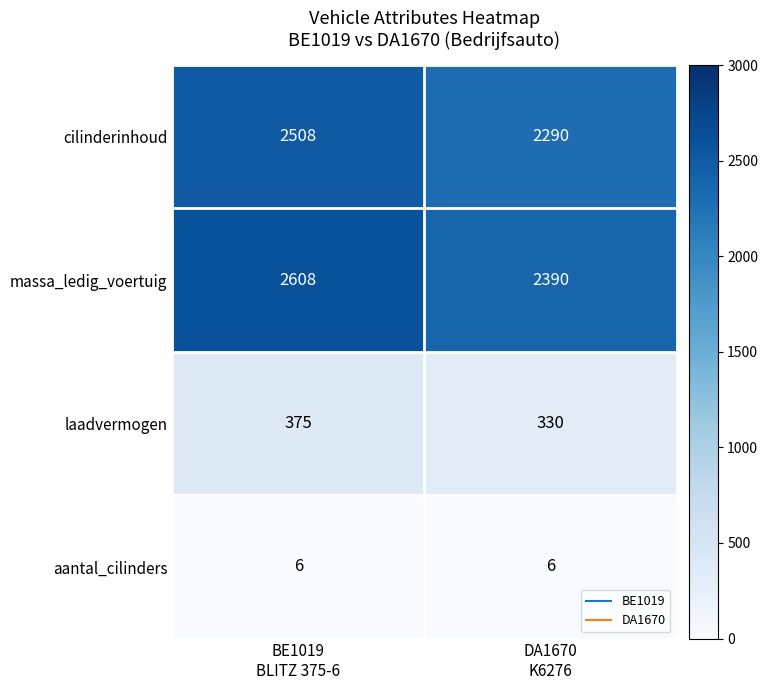

What is the difference between the maximum and minimum values in the cilinderinhoud series?

218